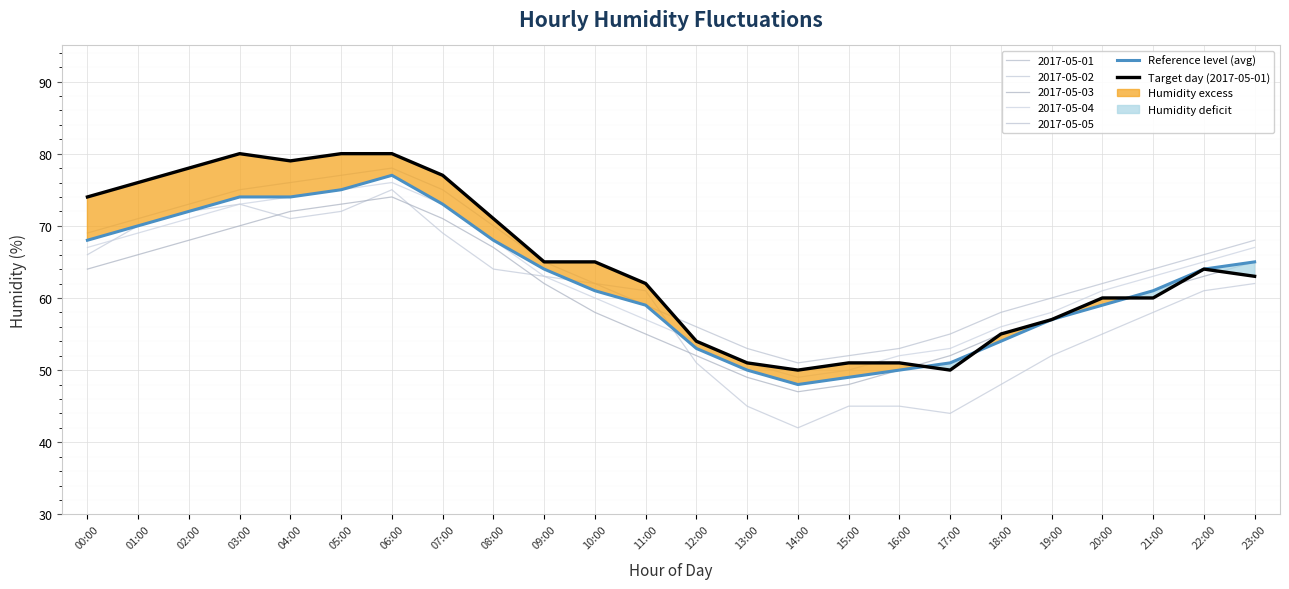

Which category has the lowest value across all series?

14:00